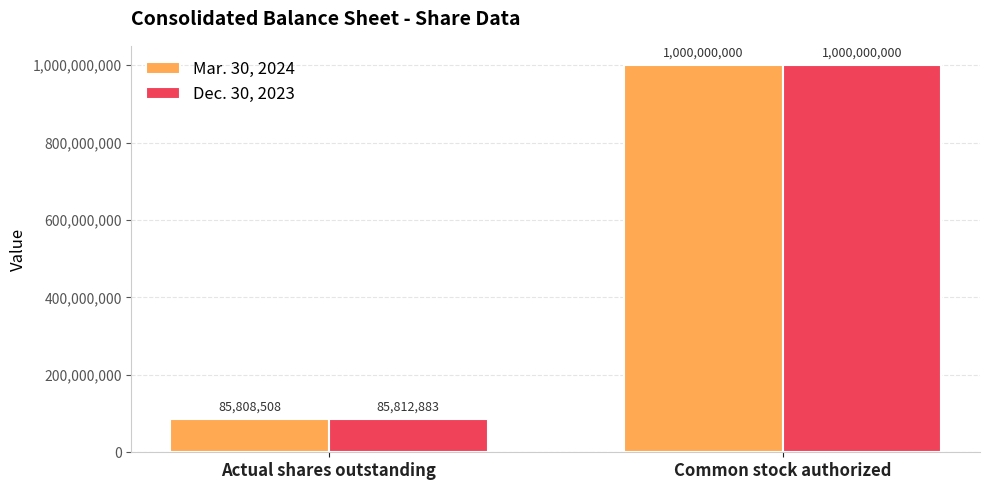

Which series has the largest range (max minus min)?

Mar. 30, 2024